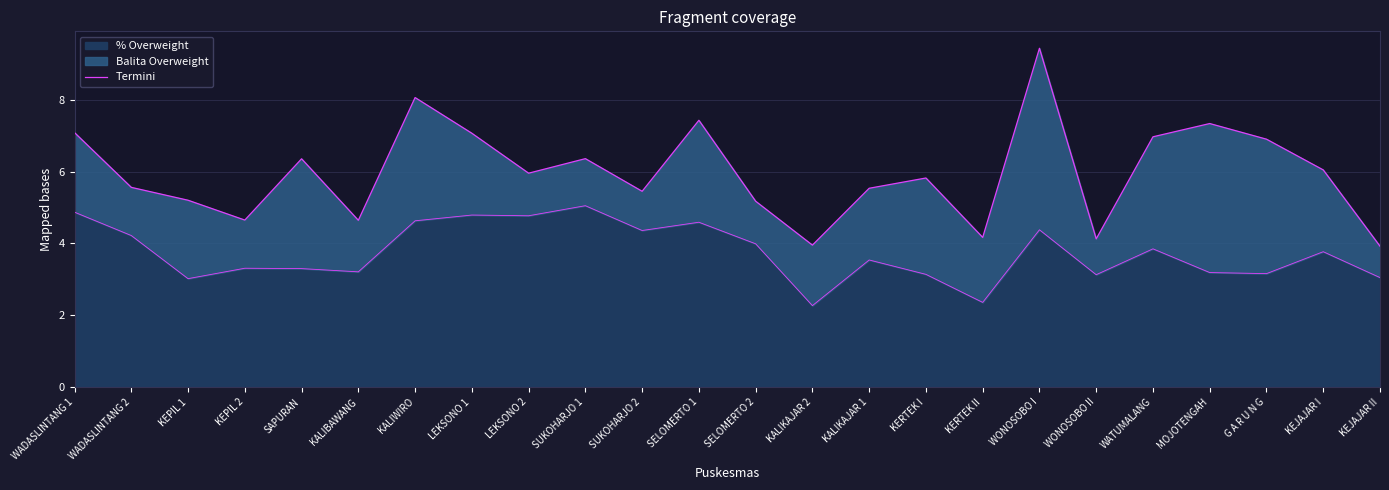

What is the label of the 10th point from the left?

SUKOHARJO 1